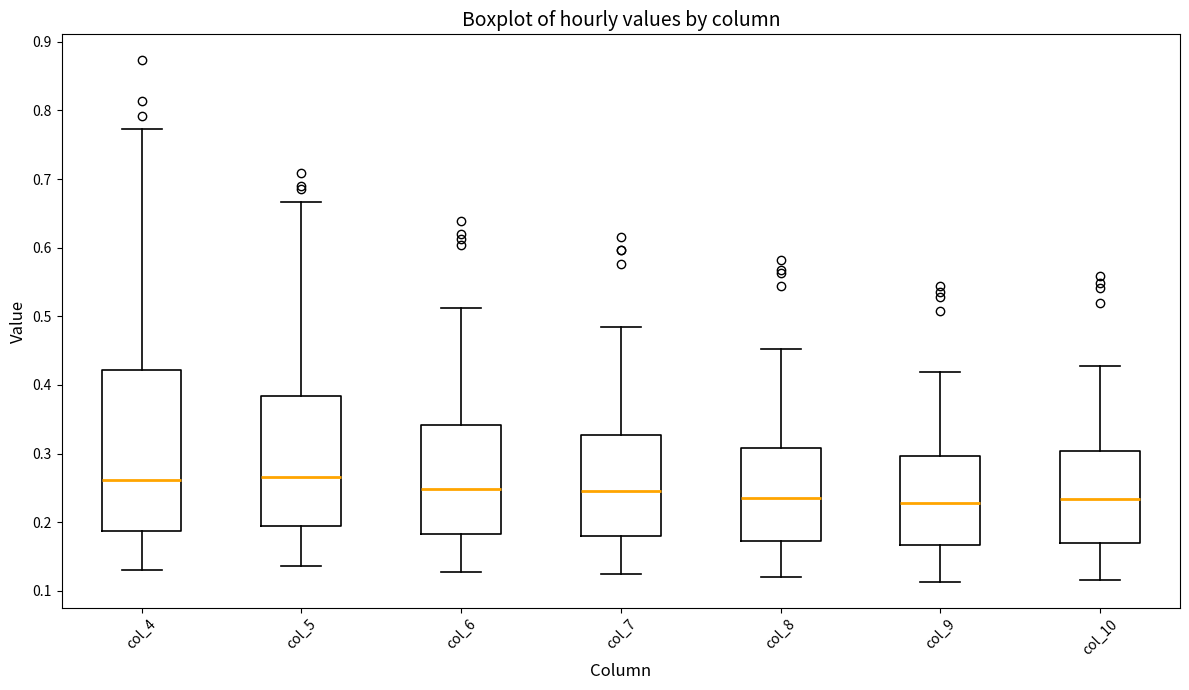

Reading left to right, read every box against the y-axis: the position of its median line, the range the box covers, and the ends of its whiskers. The values are not printed on the chart, so give them approximately, as read against the axis.

col_4: median 0.26, box 0.19 to 0.42, whiskers 0.13 to 0.77
col_5: median 0.27, box 0.19 to 0.38, whiskers 0.14 to 0.67
col_6: median 0.25, box 0.18 to 0.34, whiskers 0.13 to 0.51
col_7: median 0.25, box 0.18 to 0.33, whiskers 0.12 to 0.48
col_8: median 0.24, box 0.17 to 0.31, whiskers 0.12 to 0.45
col_9: median 0.23, box 0.17 to 0.30, whiskers 0.11 to 0.42
col_10: median 0.23, box 0.17 to 0.30, whiskers 0.12 to 0.43